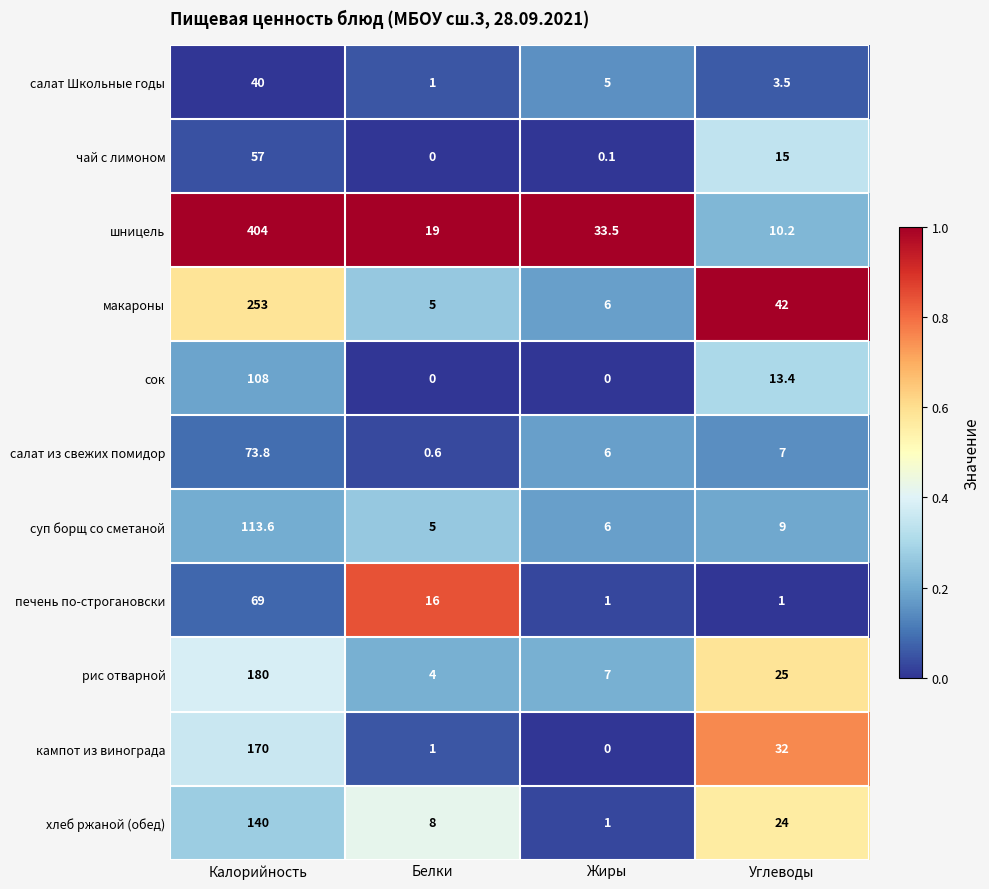

The чай с лимоном series shows 15.0 at Углеводы. True or false?

True